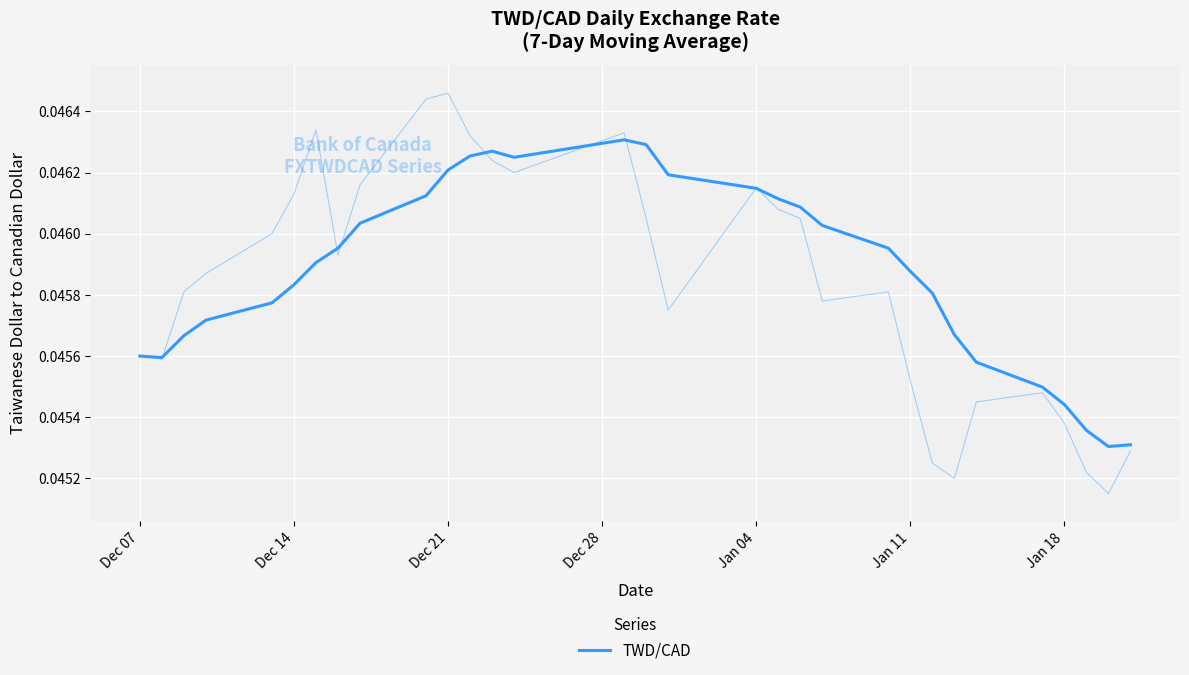

True or false: the data has more than 2 interior local peaks.

False